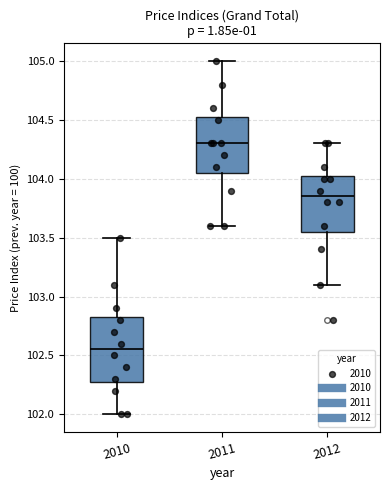

Which box's median line is the highest?

2011